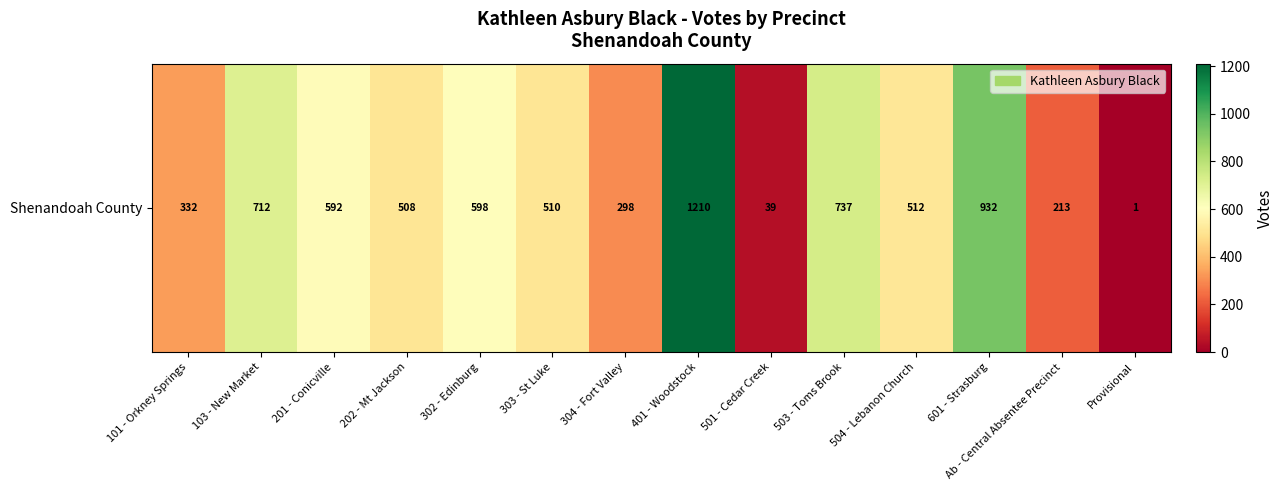

Approximately how many times larger is the value at 302 - Edinburg compared to 501 - Cedar Creek?

15.3